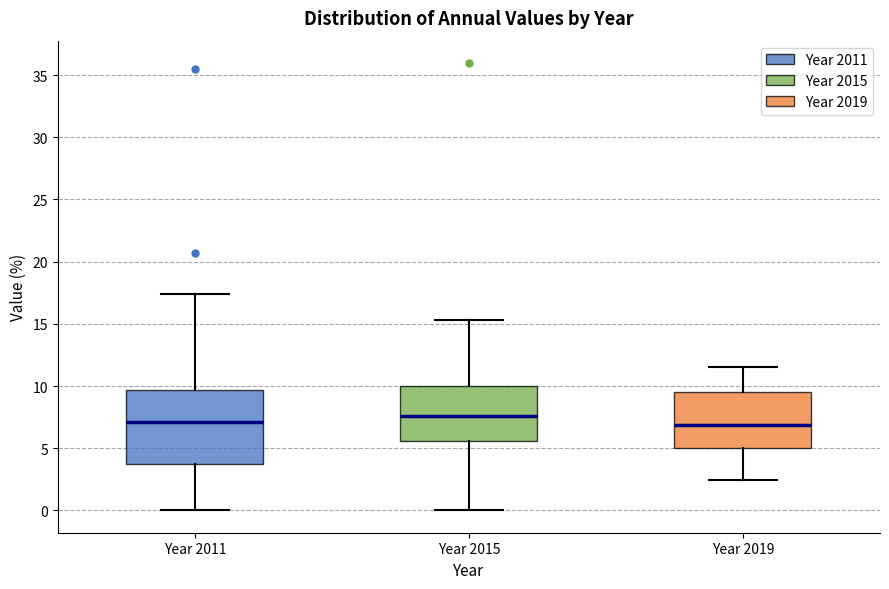

Reading left to right, transcribe this box plot: for each box, give where its median line is, the range the box spans, and where its two whiskers end, as read against the y-axis. The values are not printed on the chart, so give them approximately, as read against the axis.

Year 2011: median 7.0, box 3.5 to 9.5, whiskers 0.0 to 17.5
Year 2015: median 7.5, box 5.5 to 10.0, whiskers 0.0 to 15.5
Year 2019: median 7.0, box 5.0 to 9.5, whiskers 2.5 to 11.5